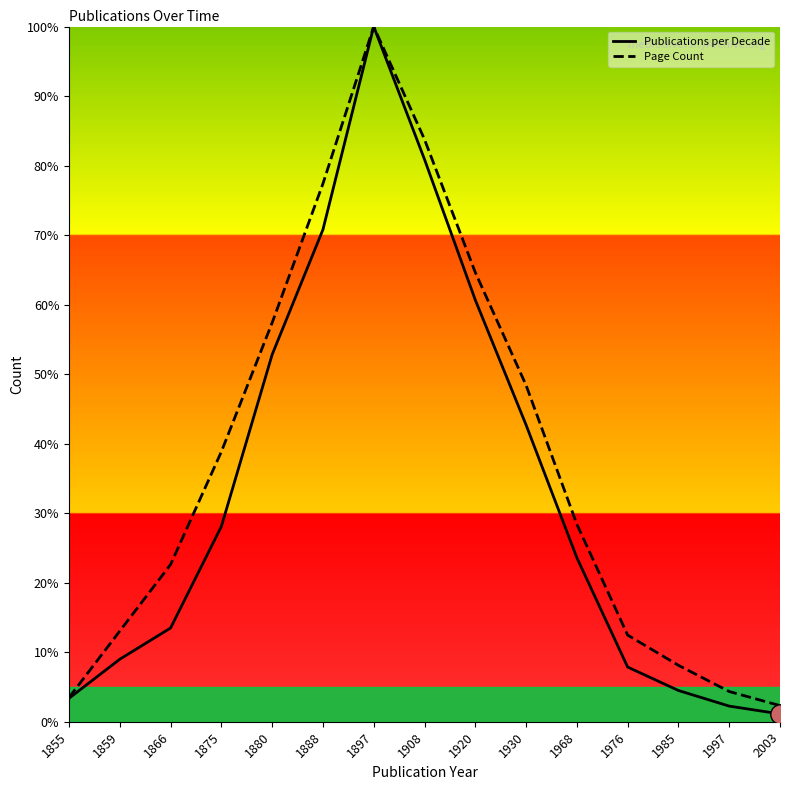

Which series has the widest spread of values?

Publications per Decade